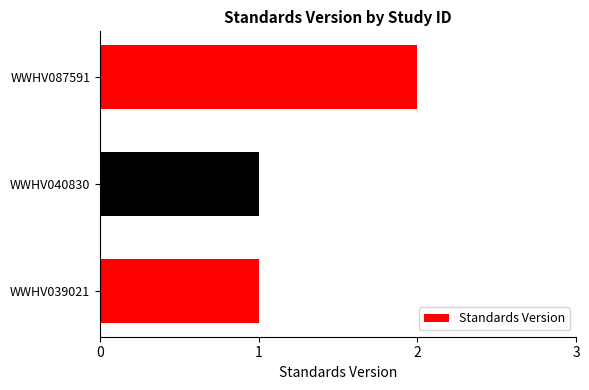

Is it true that the value at WWHV039021 is 2?

False